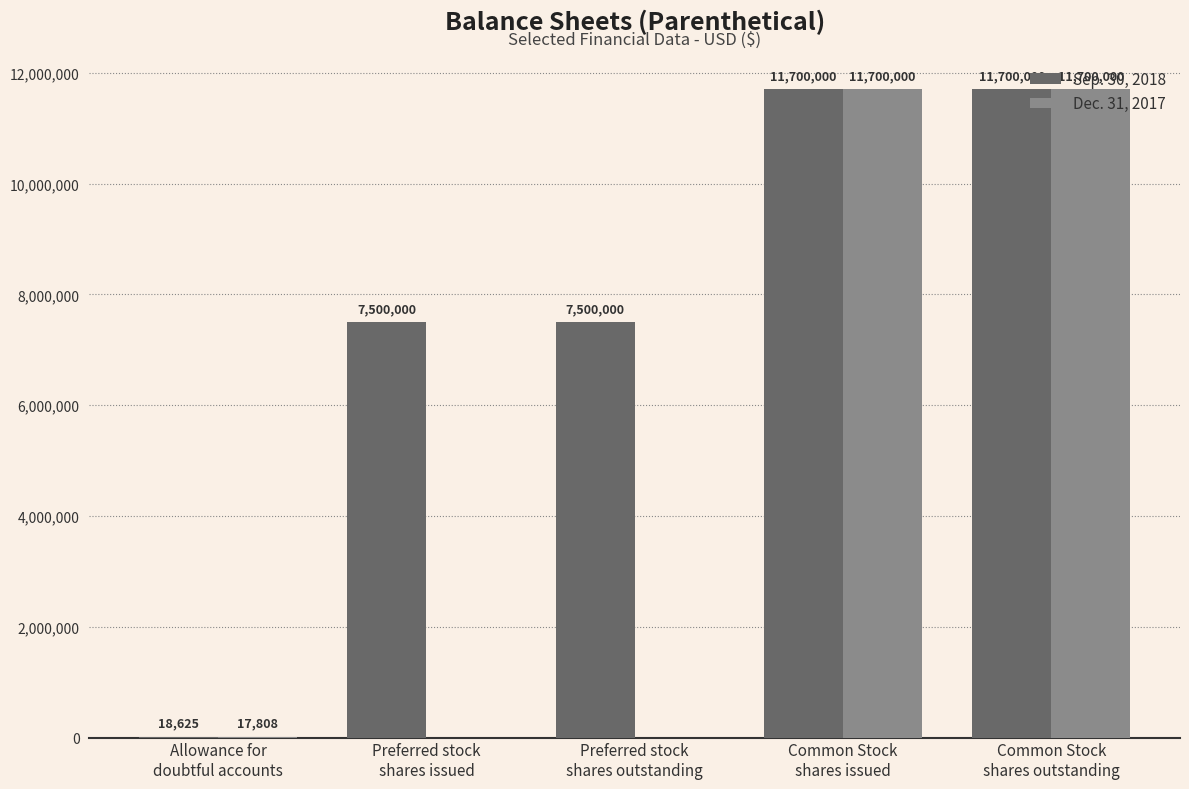

Count the number of data series in this chart.

2